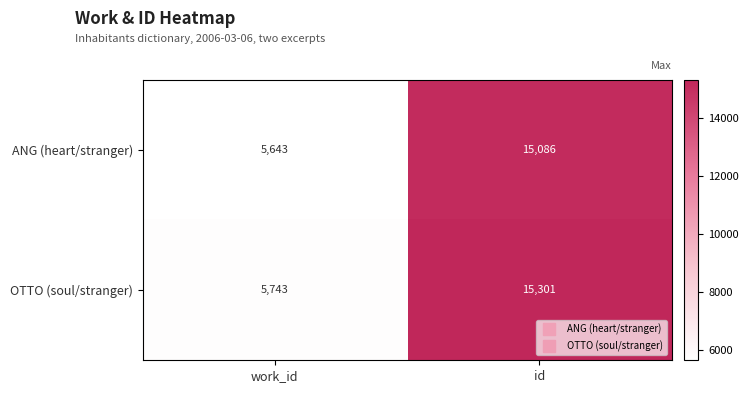

The OTTO (soul/stranger) series shows 5743 at work_id. True or false?

True